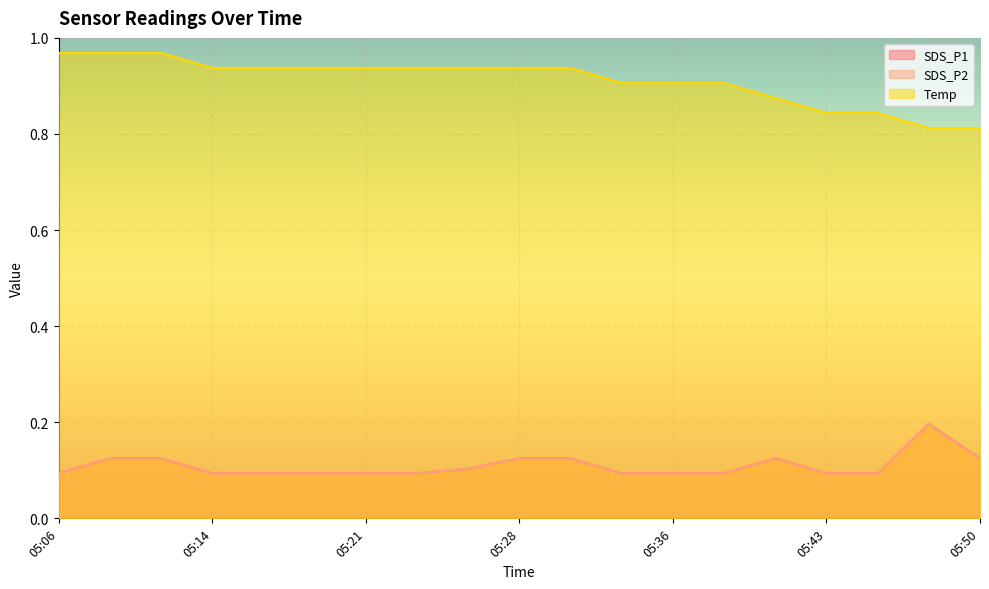

What is the total value across all series at 05:50?

1.1